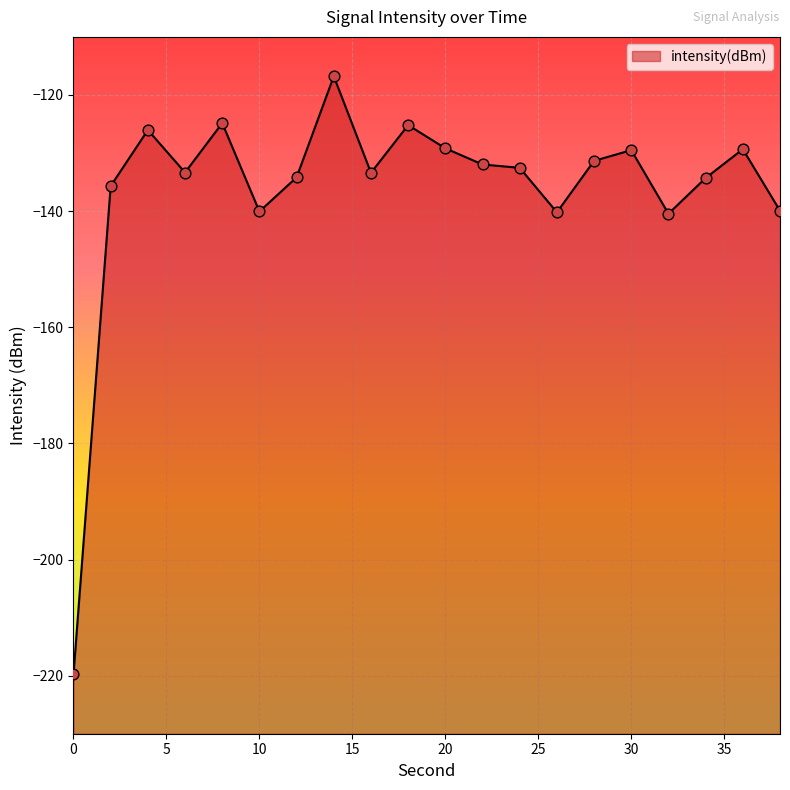

Between 4 and 10, which is larger?

4